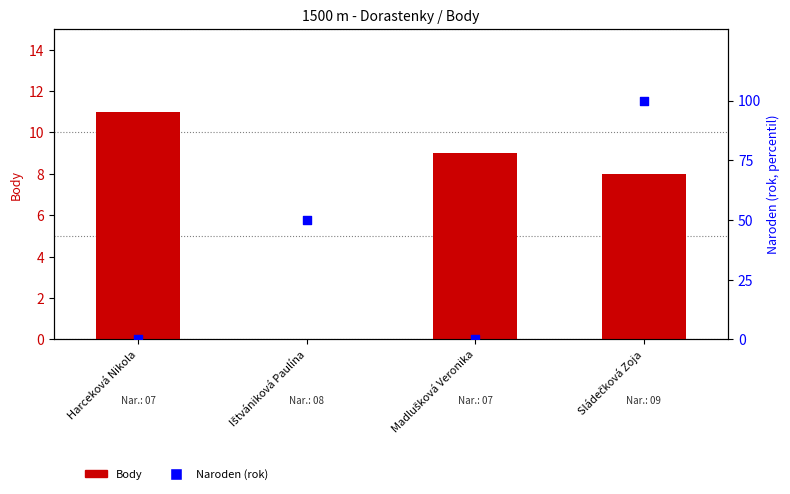

What is the total value across all series at Harceková Nikola?

11